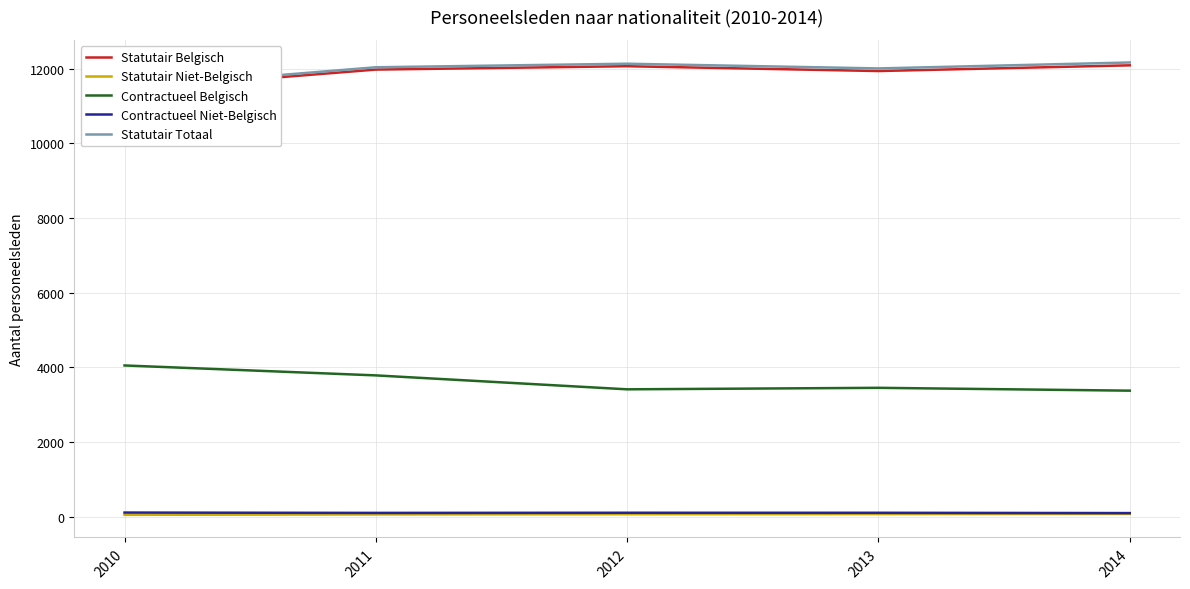

What is the value of the Contractueel Niet-Belgisch point at the 1st from the left?

112